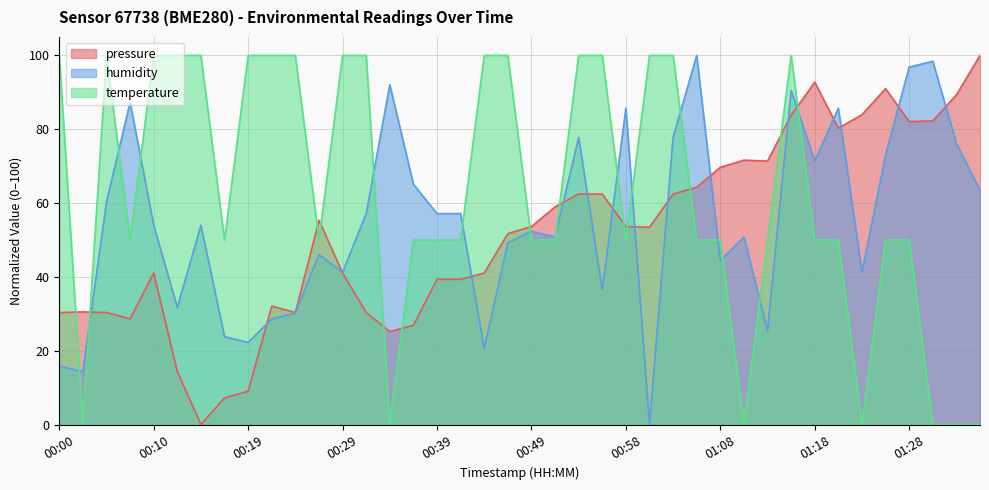

Between 00:49 and 00:17, which is larger?

00:49